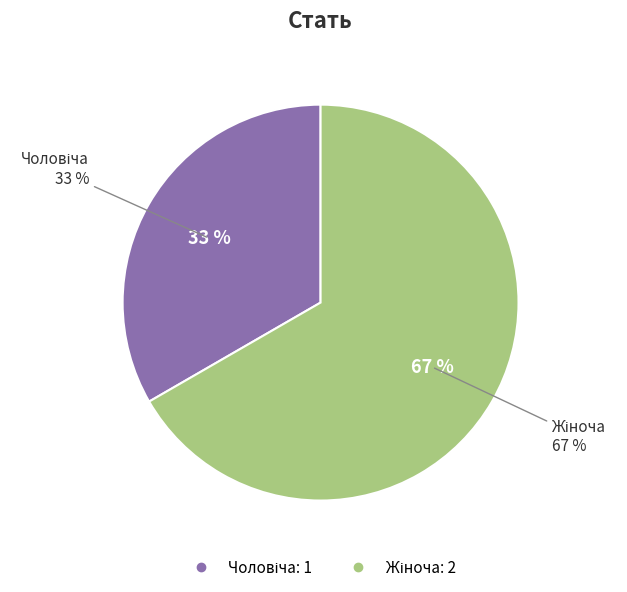

What percentage do Жіноча and Чоловіча together represent?

100.0%